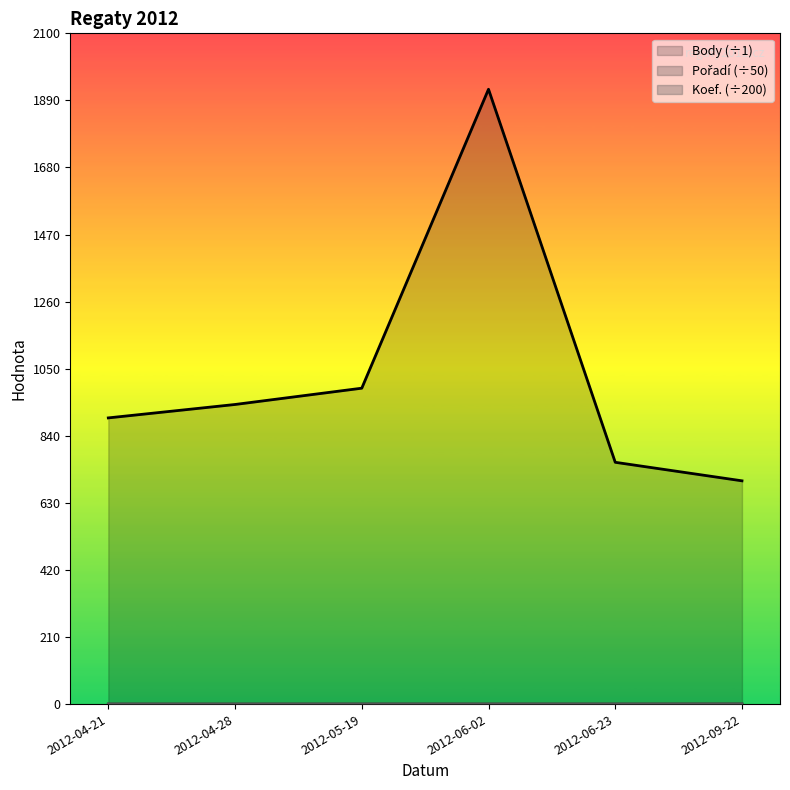

The value of Koef. at 2012-04-21 is 0.0. True or false?

True